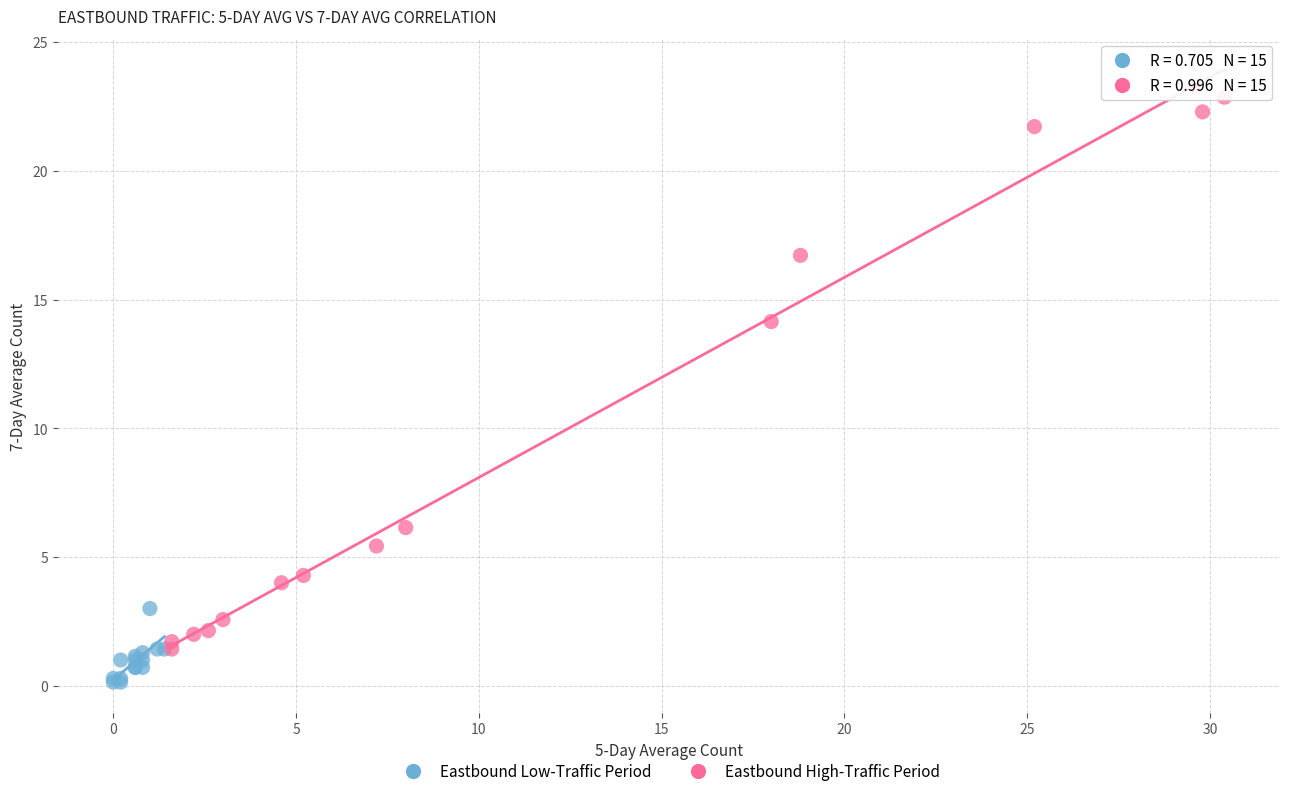

Which series has the widest spread of Y values?

Eastbound High-Traffic Period